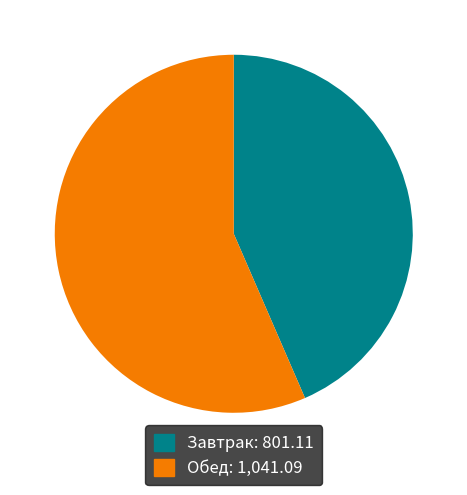

Does any single category account for the majority?

Yes